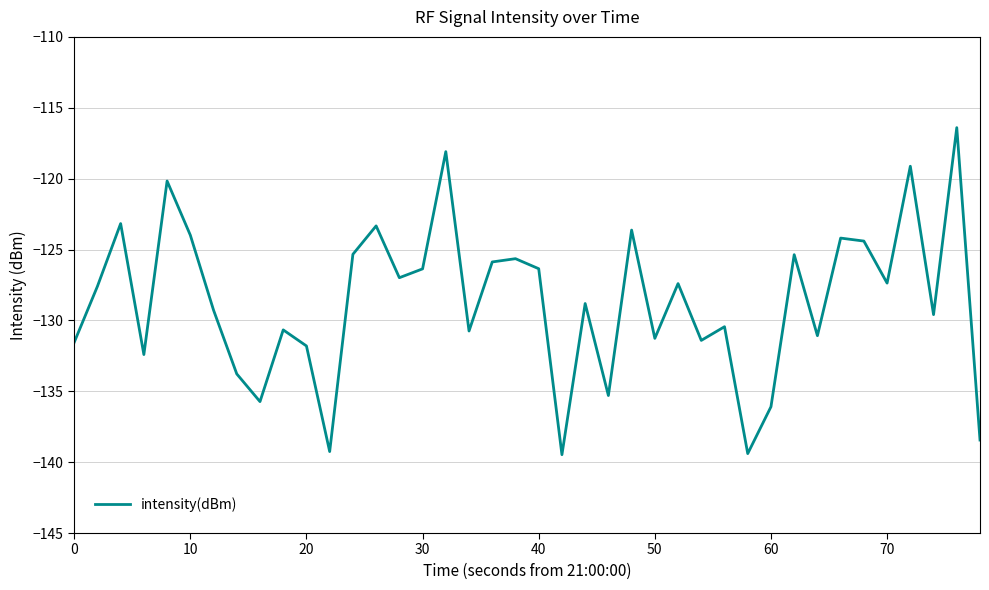

What is the greatest value displayed?

-116.4